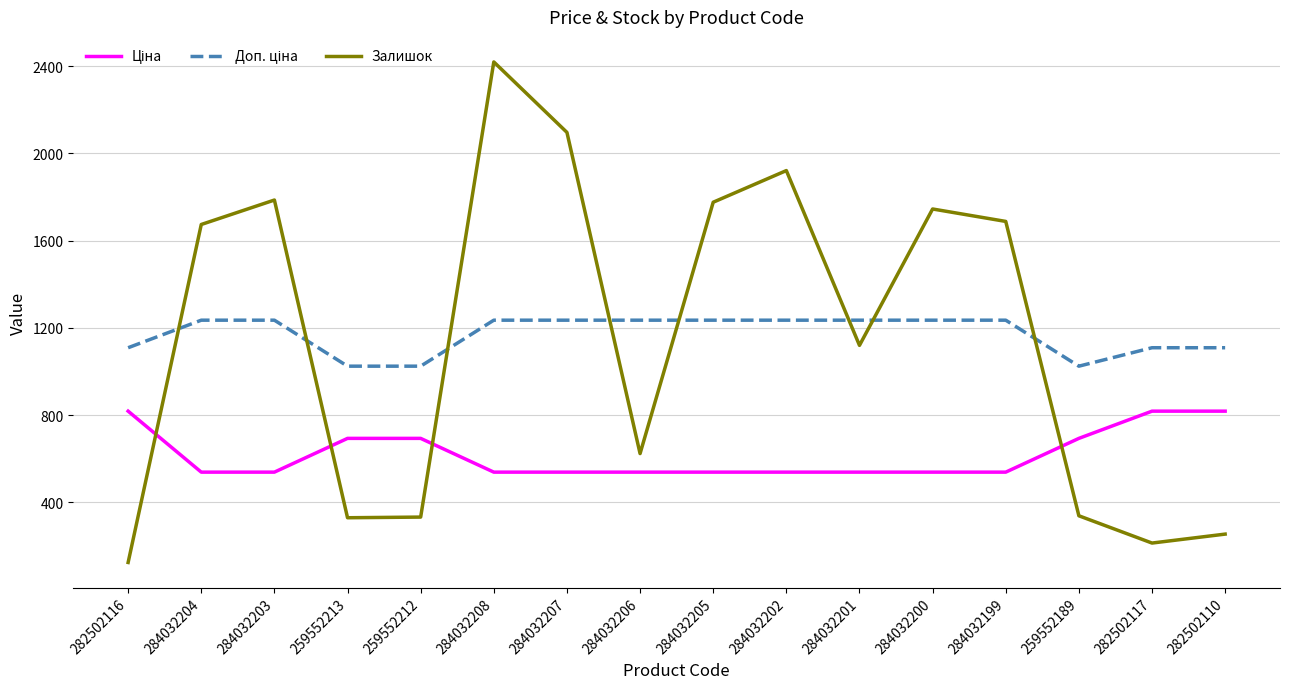

What is the difference between the highest and lowest values at 282502110?

854.2